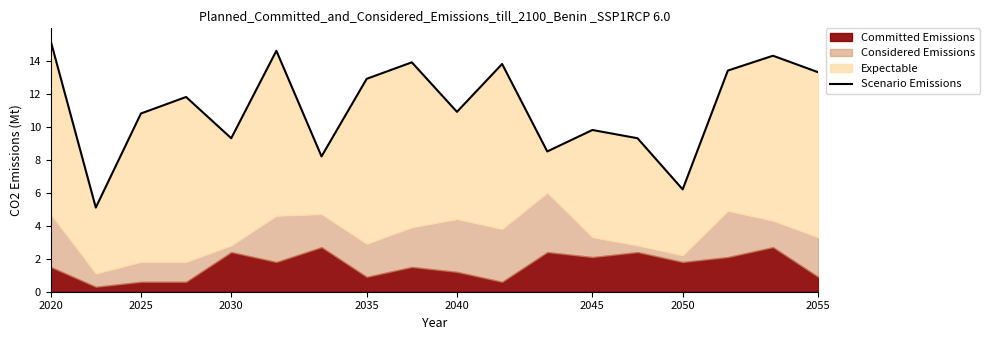

What is the ratio of the value at 2050 to the value at 2045?

0.6